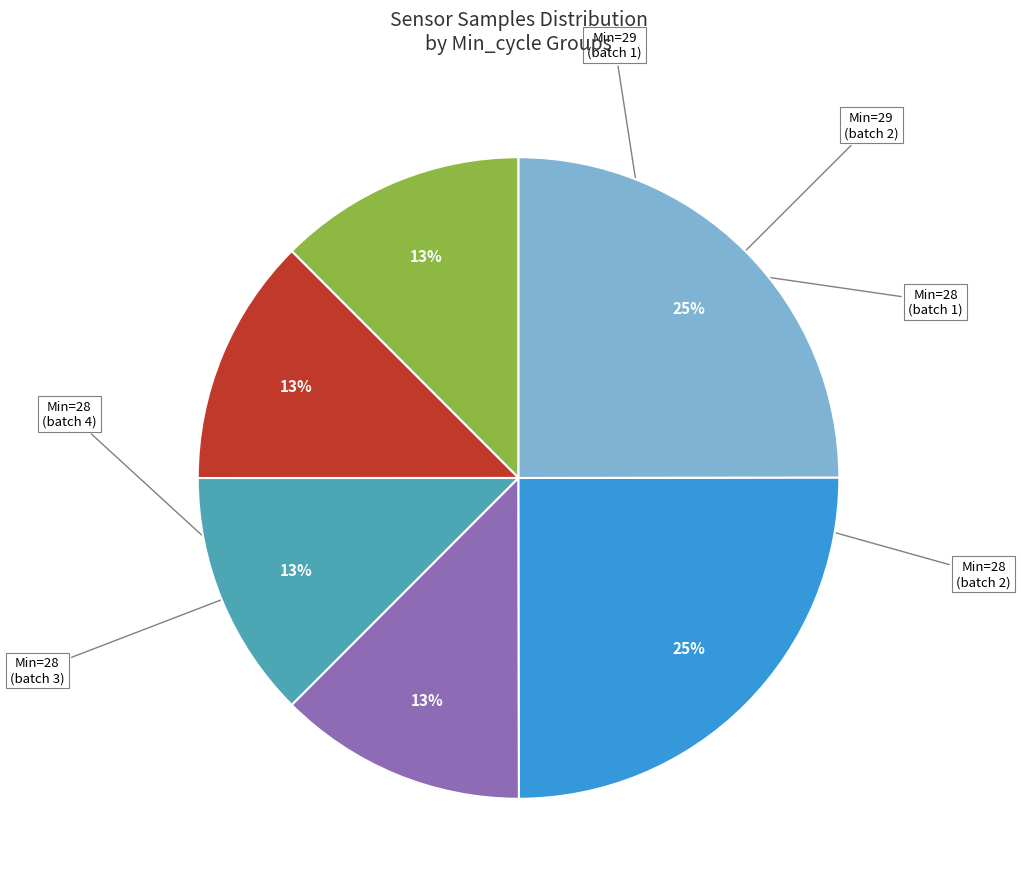

Is there any slice that represents more than half of the pie?

No